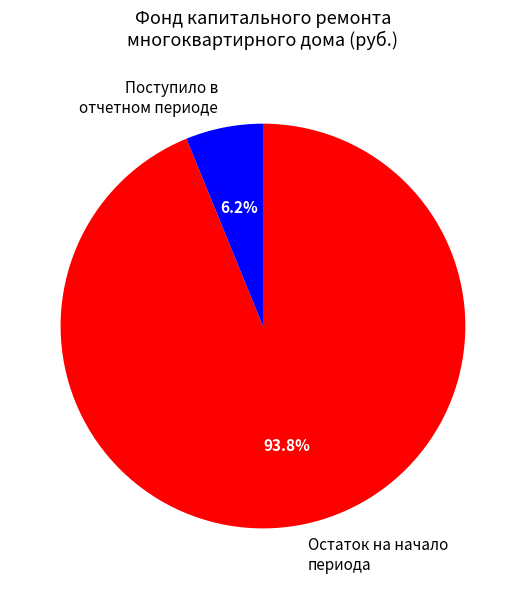

What is the smallest slice in the pie chart?

Поступило в отчетном периоде